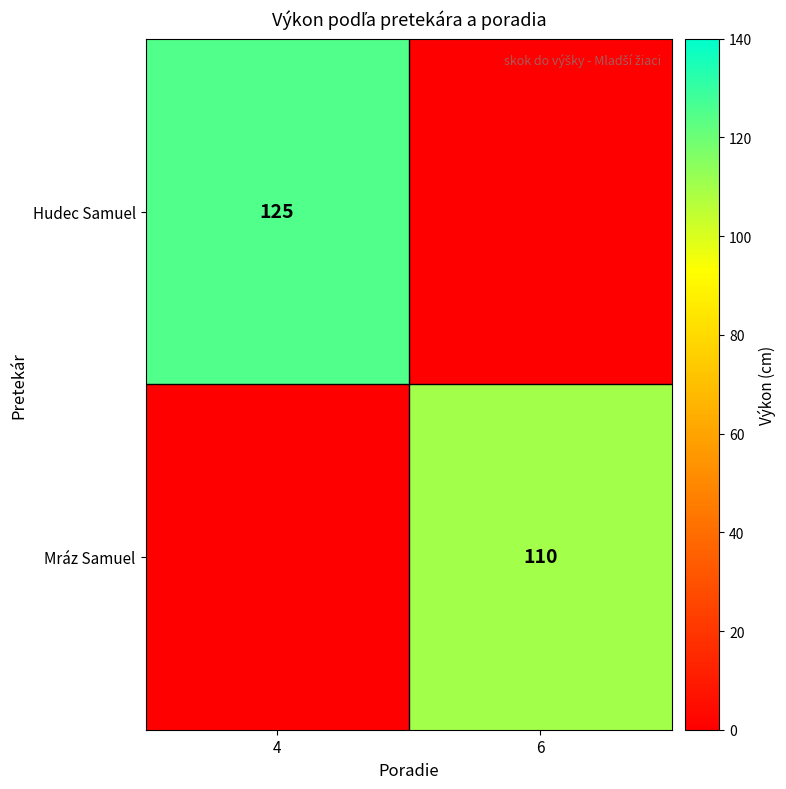

Is the value of Mráz Samuel at 6 greater than the value of Hudec Samuel at 4?

No